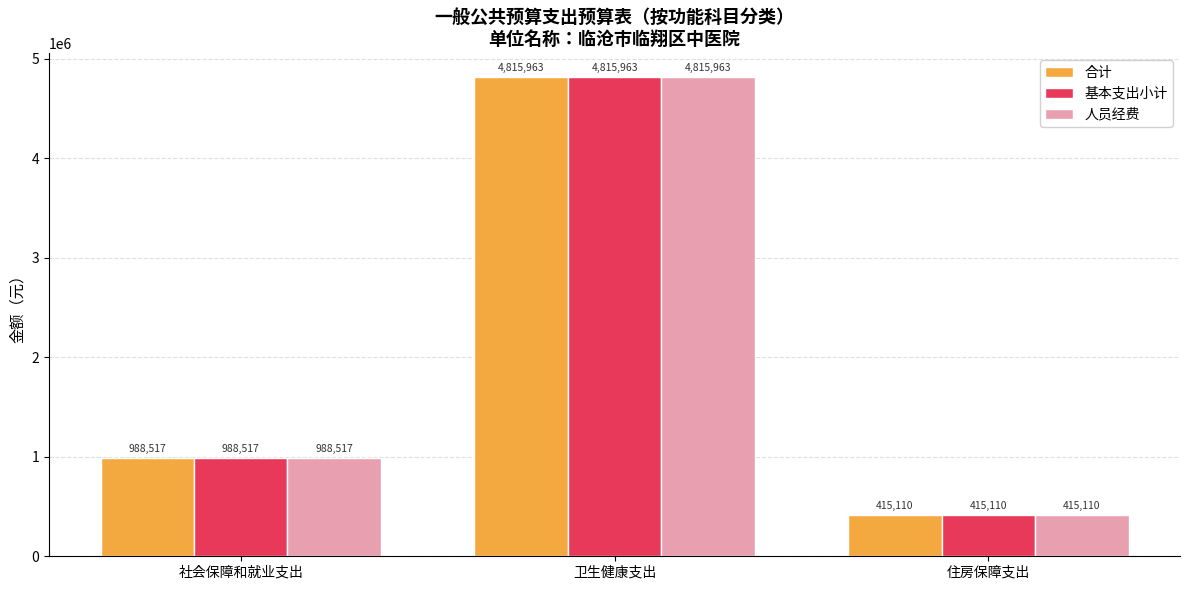

What is the difference between the maximum and minimum values in the 人员经费 series?

4400854.0